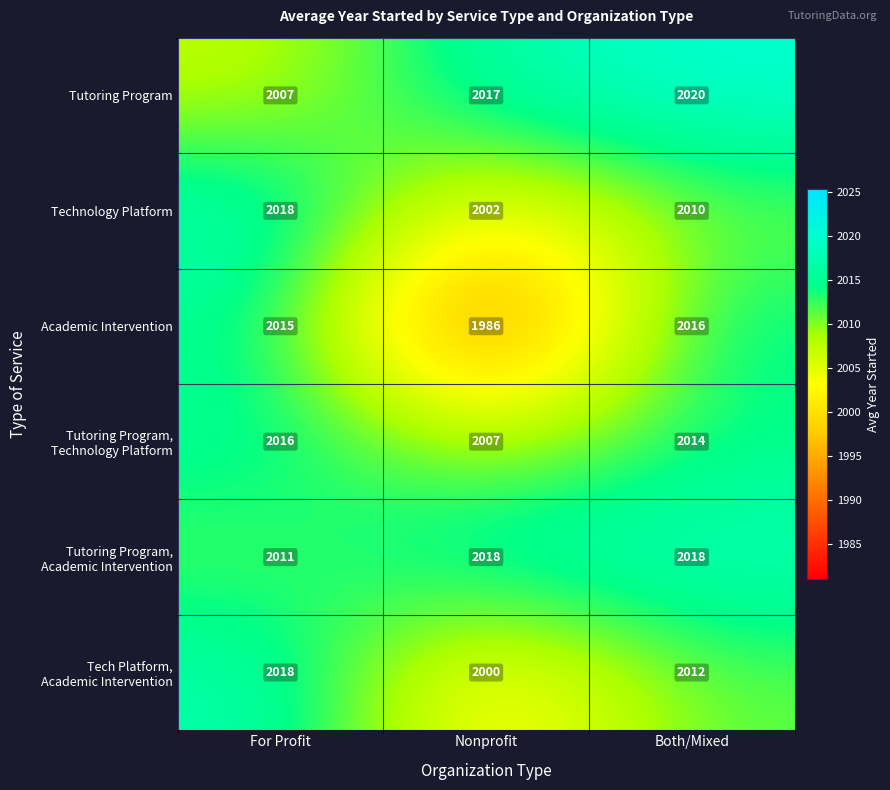

List the labels in order of Academic Intervention value, smallest first.

Nonprofit, For Profit, Both/Mixed